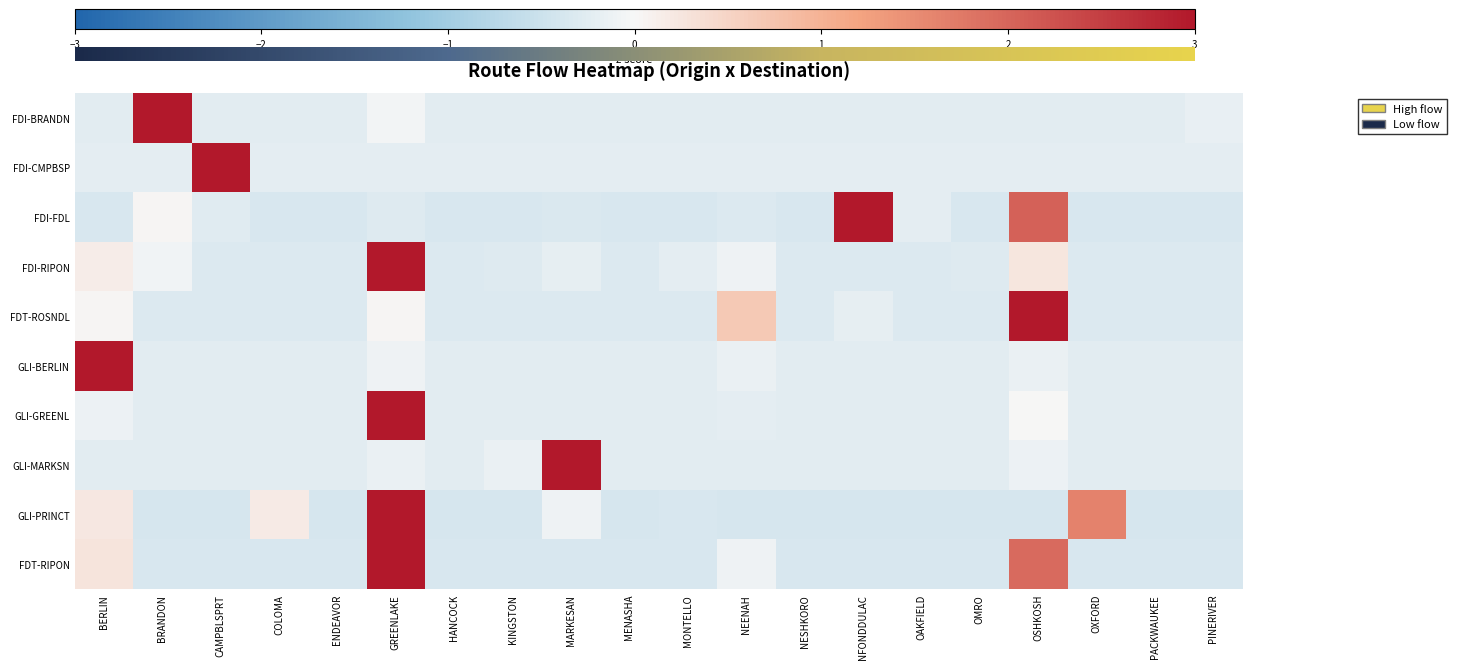

The FDT-RIPON series shows -0.4 at NFONDDULAC. True or false?

True